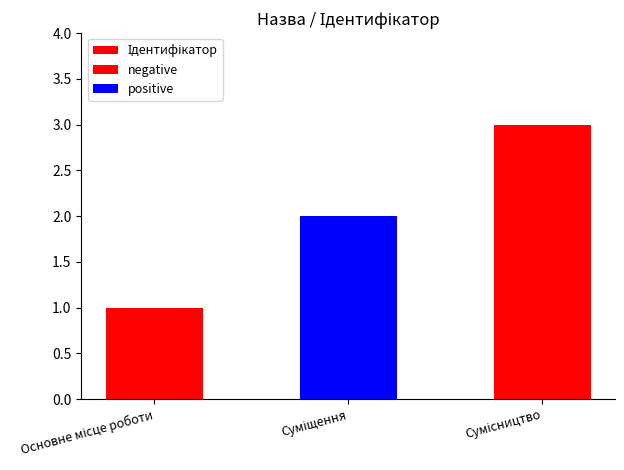

What is the label of the 2nd bar from the right?

Суміщення